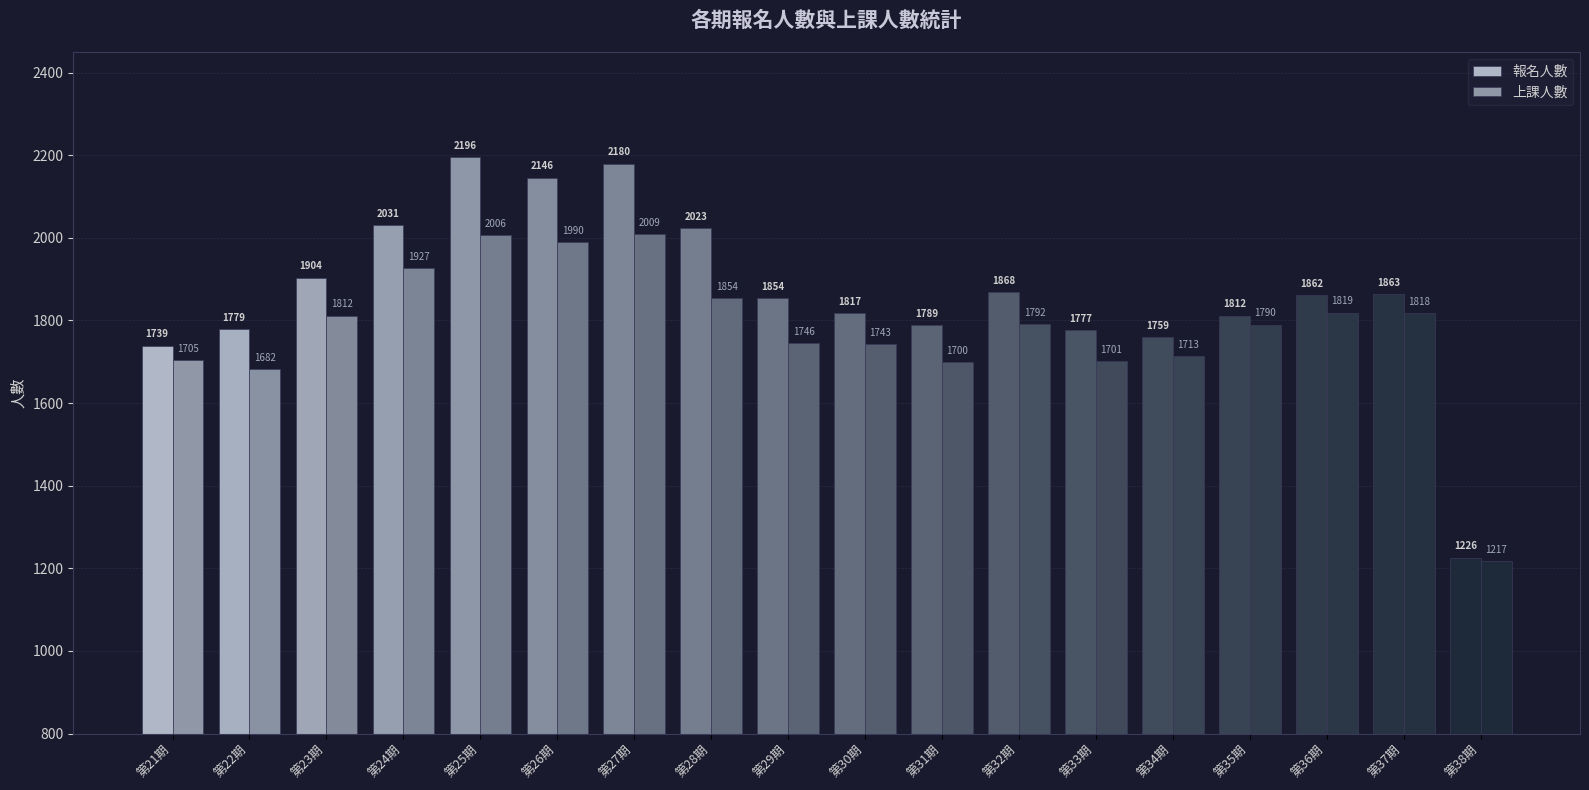

How many data points in 上課人數 are less than 1792?

9